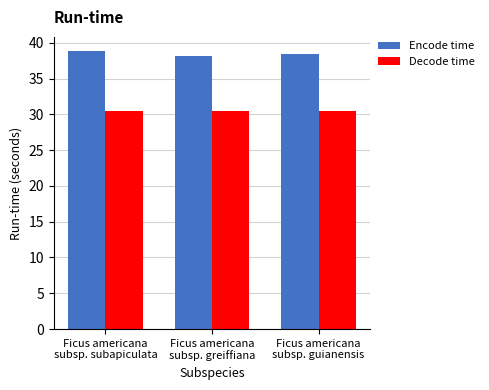

List the series in order of their peak value, highest first.

Encode time, Decode time